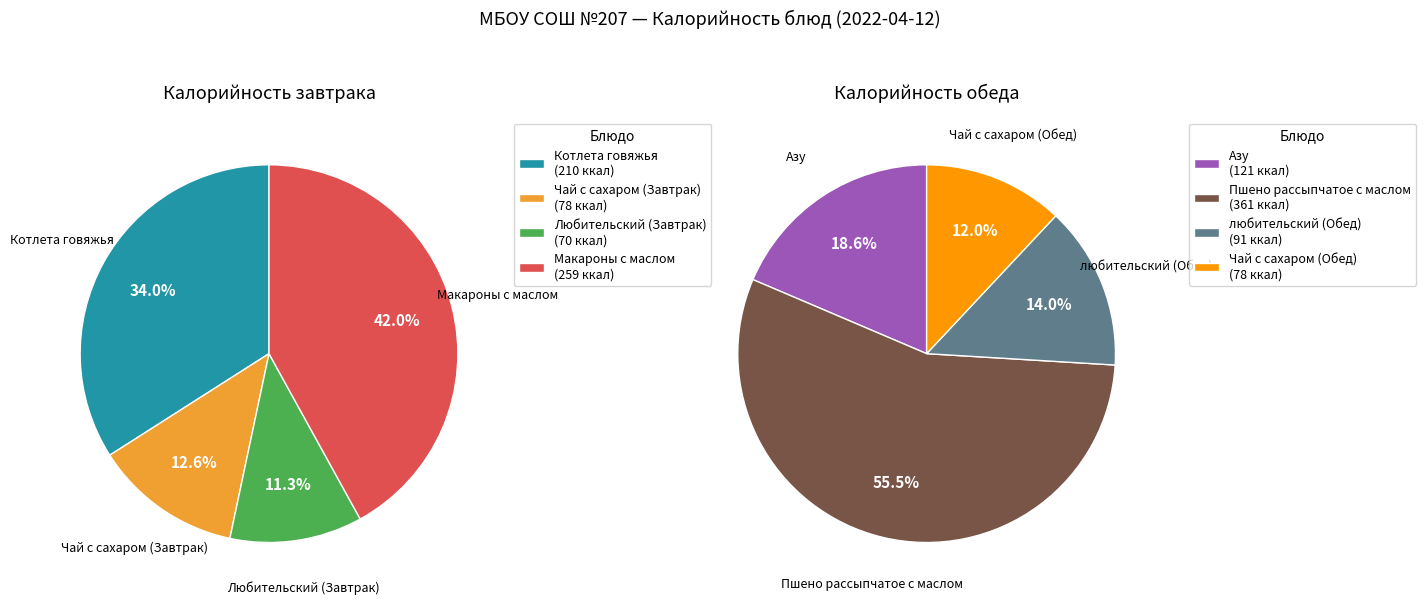

Which slice is the largest?

Пшено рассыпчатое с маслом